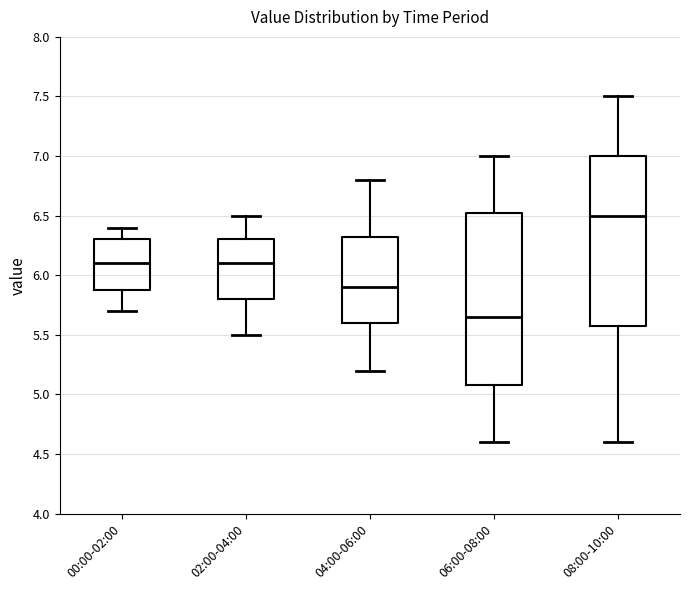

Where is the upper edge of the box for 06:00-08:00 on the y-axis? The values are not printed on the chart, so give them approximately, as read against the axis.

6.55